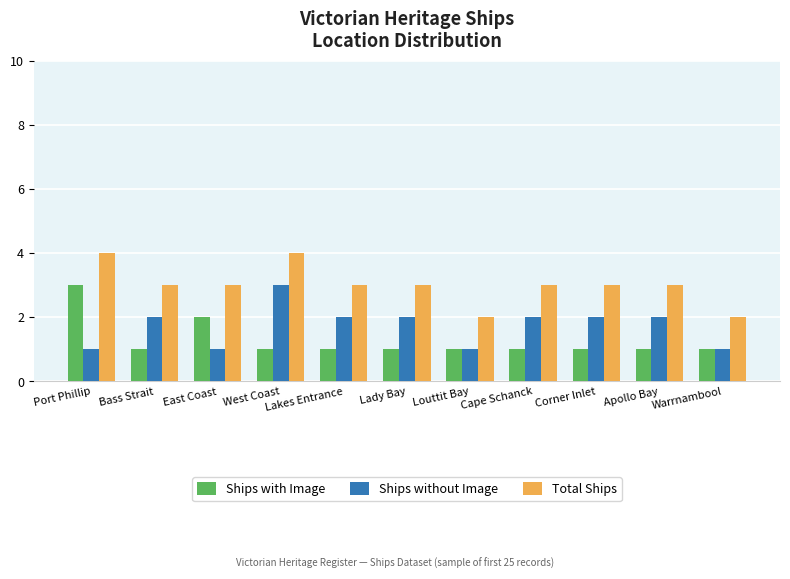

What is the total value across all series at Lakes Entrance?

6